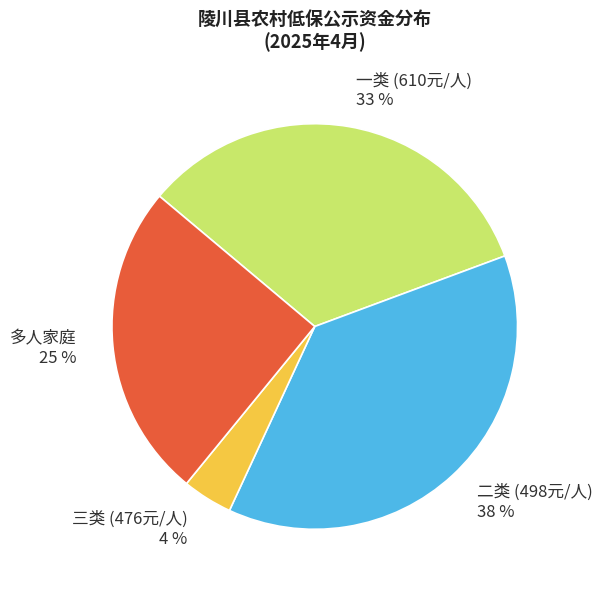

To the nearest percent, what is the difference between the 三类 (476元/人) and 多人家庭 slice percentages?

21%